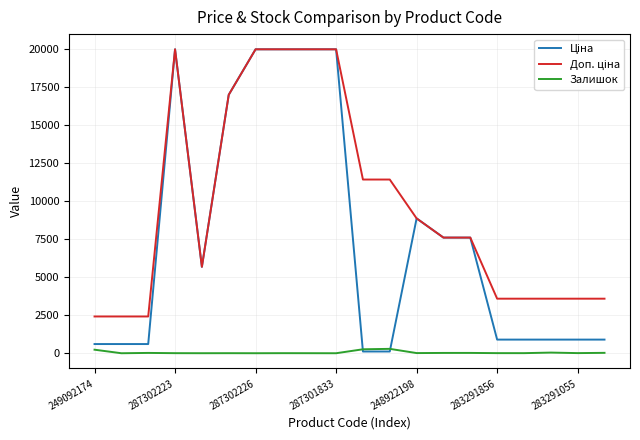

What is the greatest value displayed?

19964.2